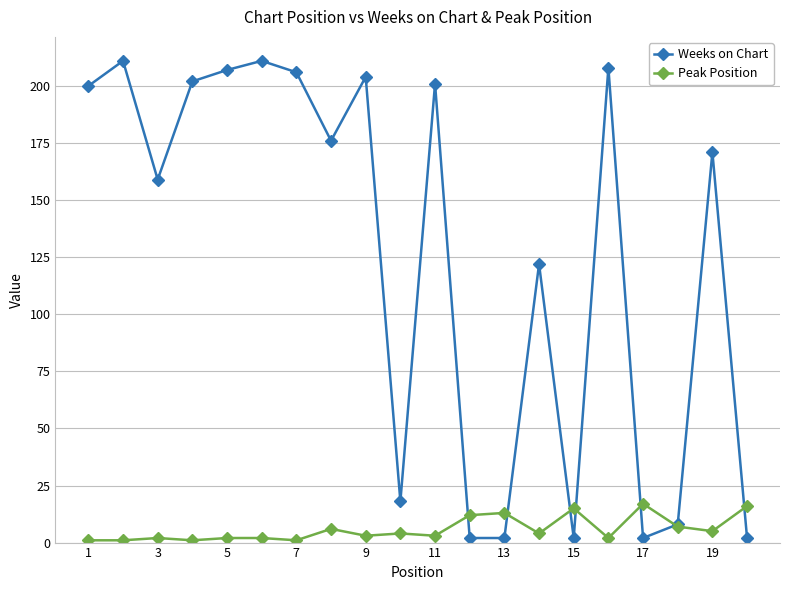

Which series has the largest range (max minus min)?

Weeks on Chart